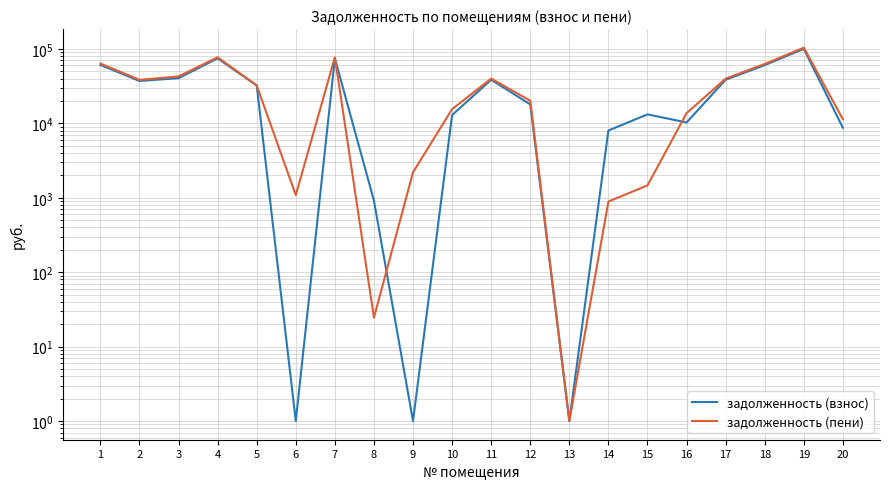

At which category does задолженность (взнос) reach its first local valley?

2